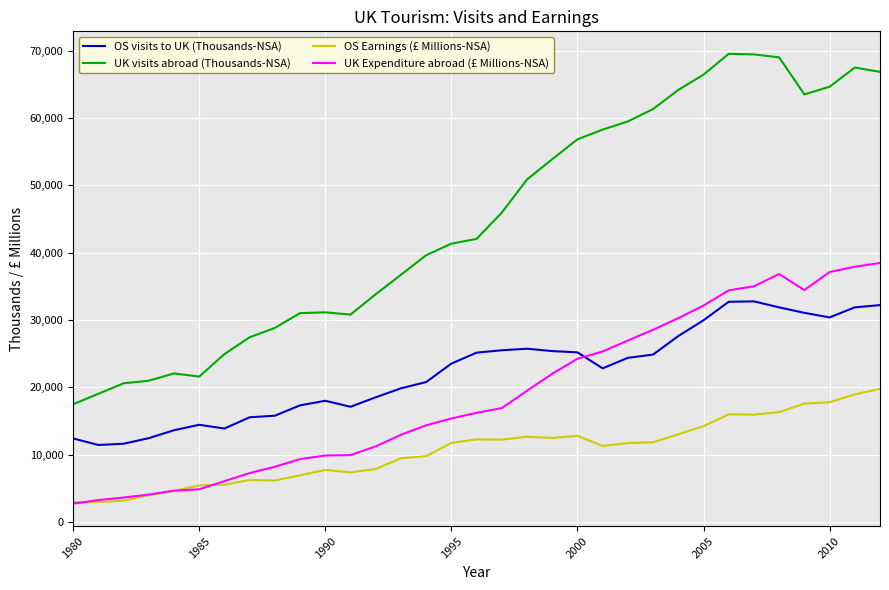

Rank the series by their maximum value, from highest to lowest.

UK visits abroad (Thousands-NSA), UK Expenditure abroad (£ Millions-NSA), OS visits to UK (Thousands-NSA), OS Earnings (£ Millions-NSA)